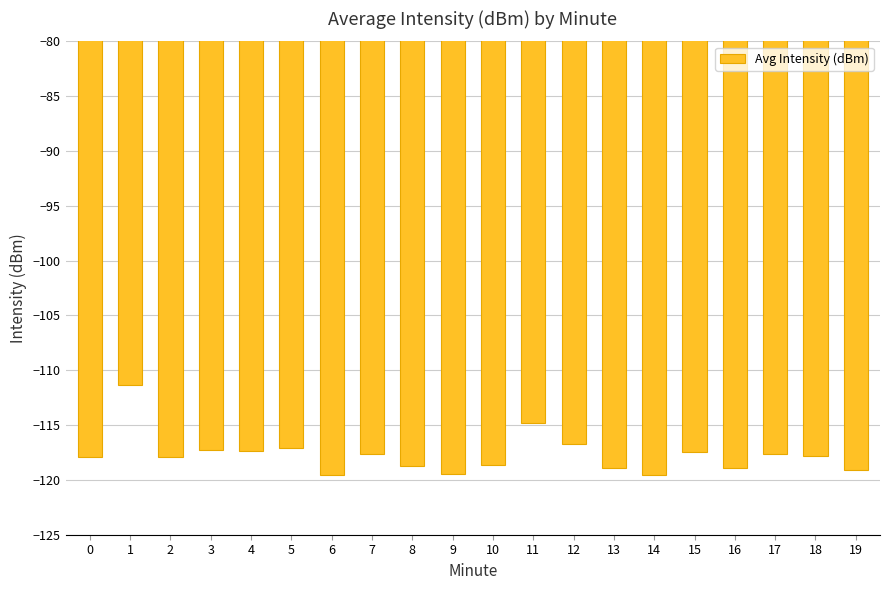

Which has a higher value, 13 or 12?

12